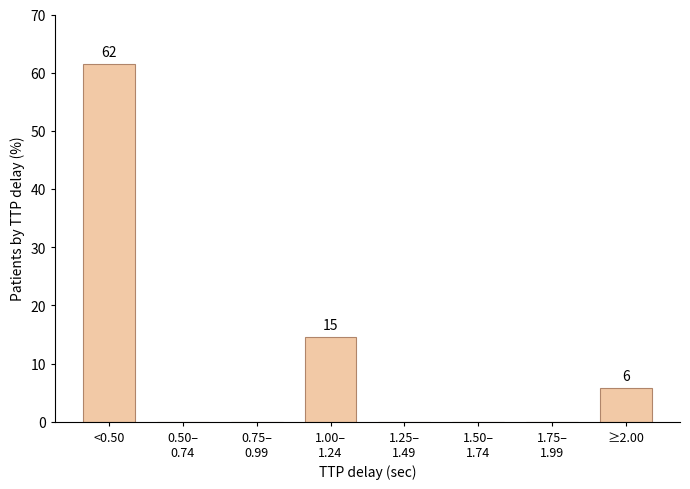

What is the sum of all values?

81.9